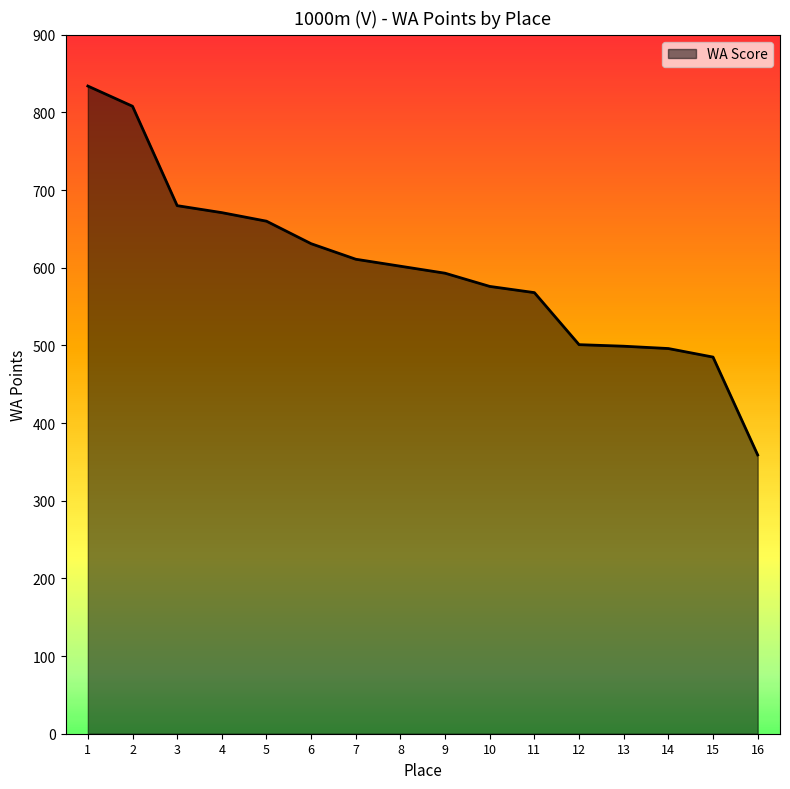

What is the ratio of the value at 6 to the value at 4?

0.9